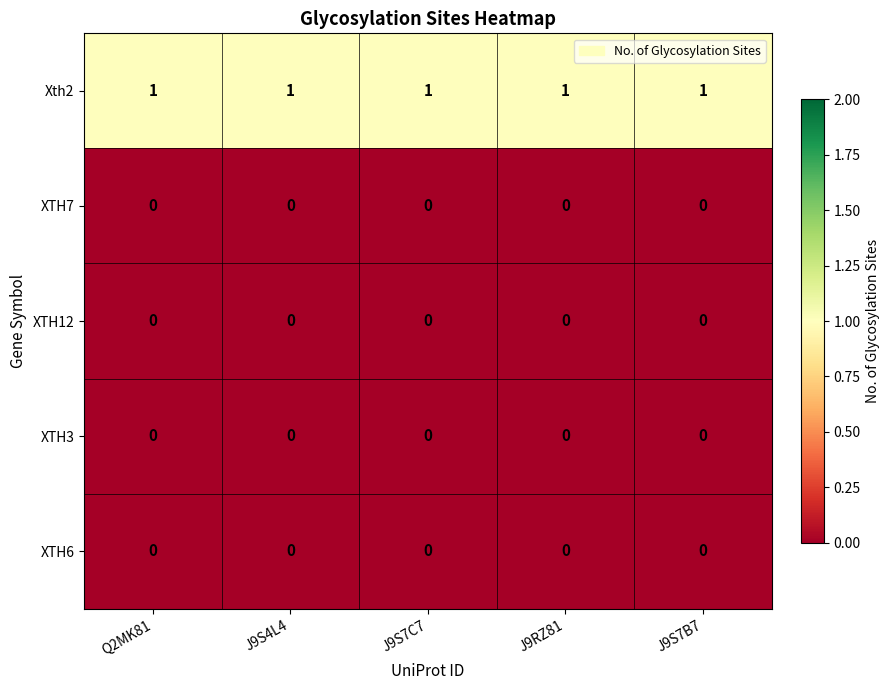

What is the difference between the highest and lowest values at Q2MK81?

1